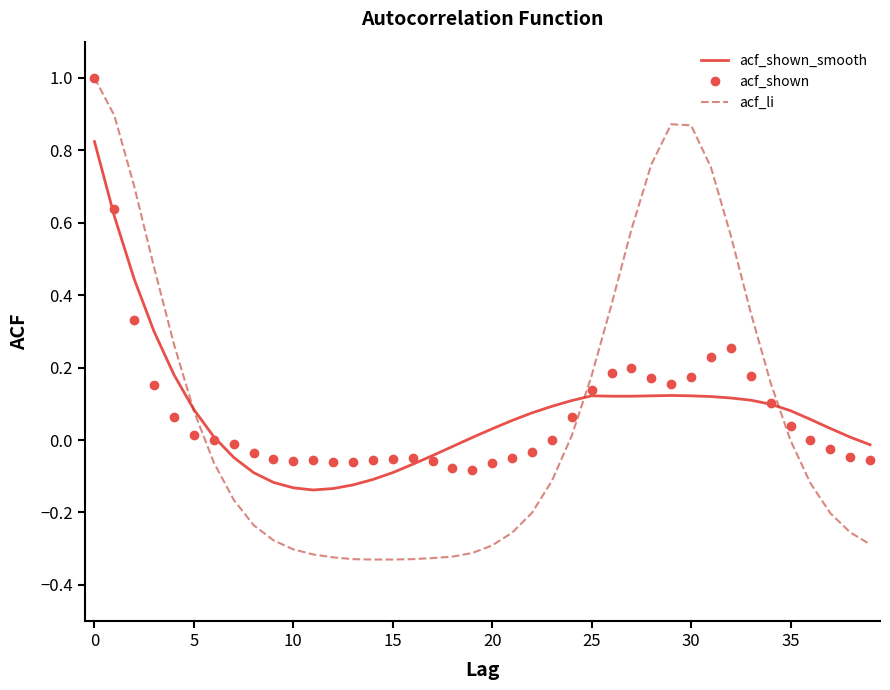

Which series has the largest range (max minus min)?

acf_li